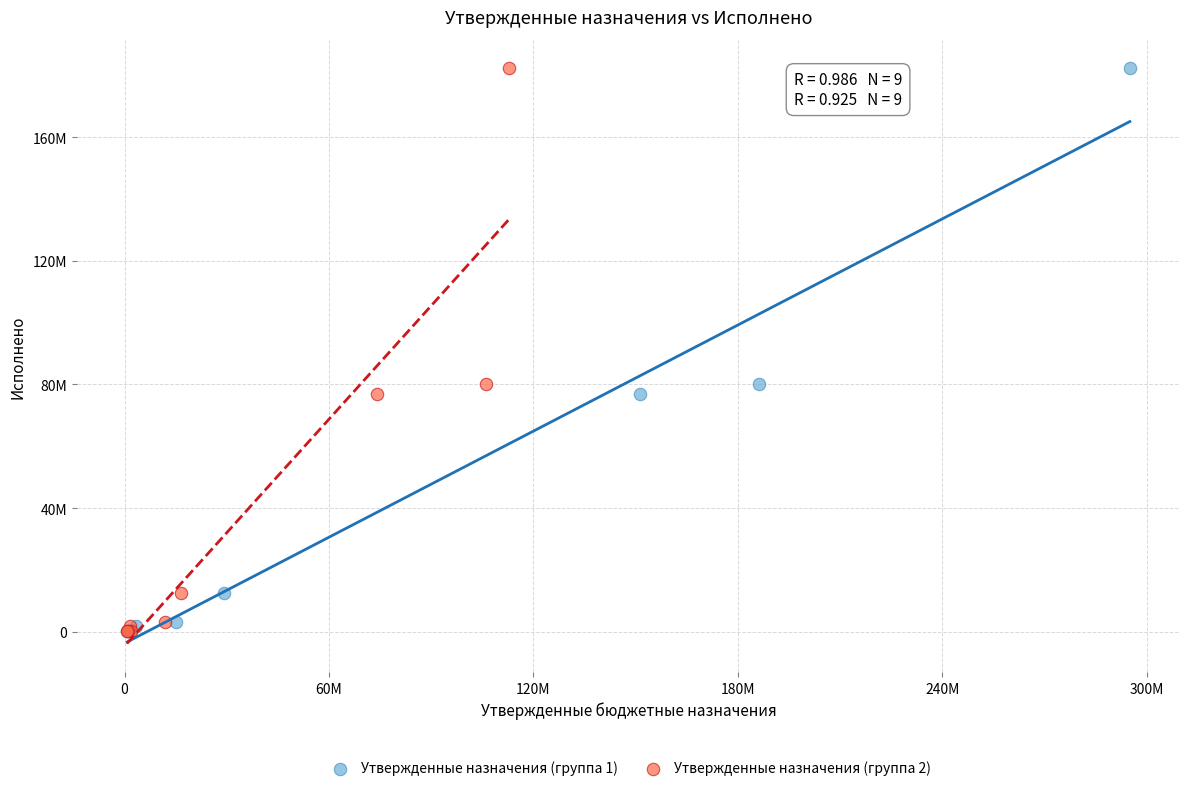

What are all the series names shown in the legend?

Утвержденные назначения (группа 1), Утвержденные назначения (группа 2)